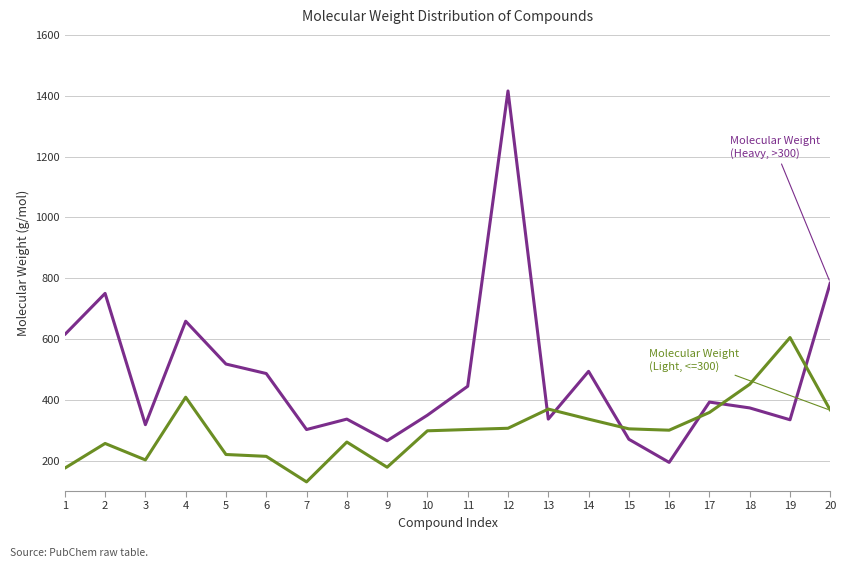

What is the maximum value shown in the chart?

1415.6